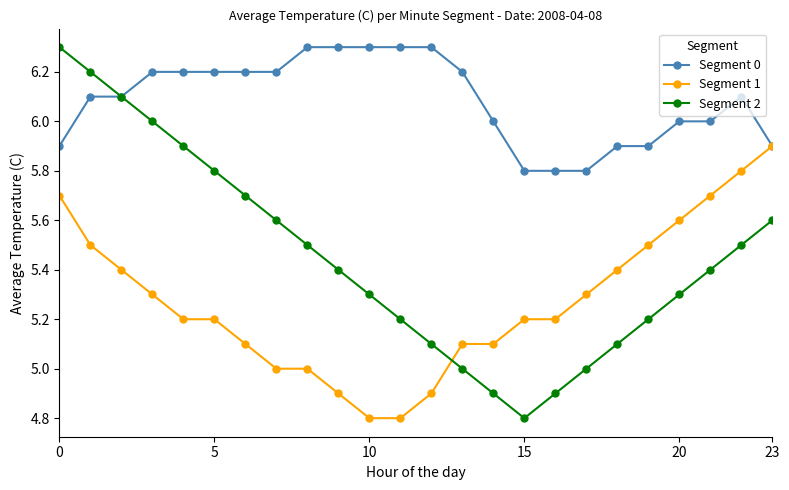

Reading left to right, list all the values displayed in this chart.

Segment 0: 5.9	6.1	6.1	6.2	6.2	6.2	6.2	6.2	6.3	6.3	6.3	6.3	6.3	6.2	6.0	5.8	5.8	5.8	5.9	5.9	6.0	6.0	6.1	5.9
Segment 1: 5.7	5.5	5.4	5.3	5.2	5.2	5.1	5.0	5.0	4.9	4.8	4.8	4.9	5.1	5.1	5.2	5.2	5.3	5.4	5.5	5.6	5.7	5.8	5.9
Segment 2: 6.3	6.2	6.1	6.0	5.9	5.8	5.7	5.6	5.5	5.4	5.3	5.2	5.1	5.0	4.9	4.8	4.9	5.0	5.1	5.2	5.3	5.4	5.5	5.6